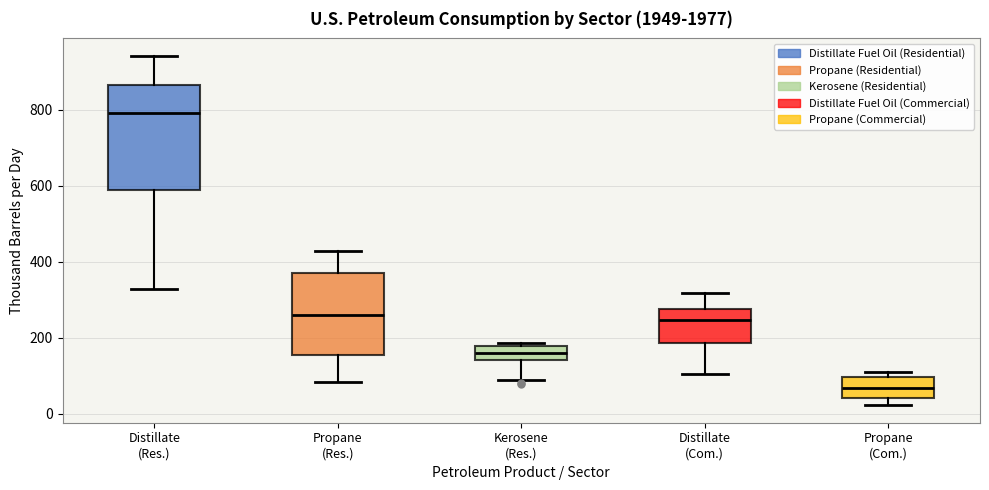

Reading left to right, transcribe this box plot: for each box, give where its median line is, the range the box spans, and where its two whiskers end, as read against the y-axis. The values are not printed on the chart, so give them approximately, as read against the axis.

Distillate (Res.): median 800, box 580 to 860, whiskers 320 to 940
Propane (Res.): median 260, box 160 to 380, whiskers 80 to 420
Kerosene (Res.): median 160, box 140 to 180, whiskers 80 to 180 (just above the box's upper edge)
Distillate (Com.): median 240, box 180 to 280, whiskers 100 to 320
Propane (Com.): median 60, box 40 to 100, whiskers 20 to 100 (just above the box's upper edge)